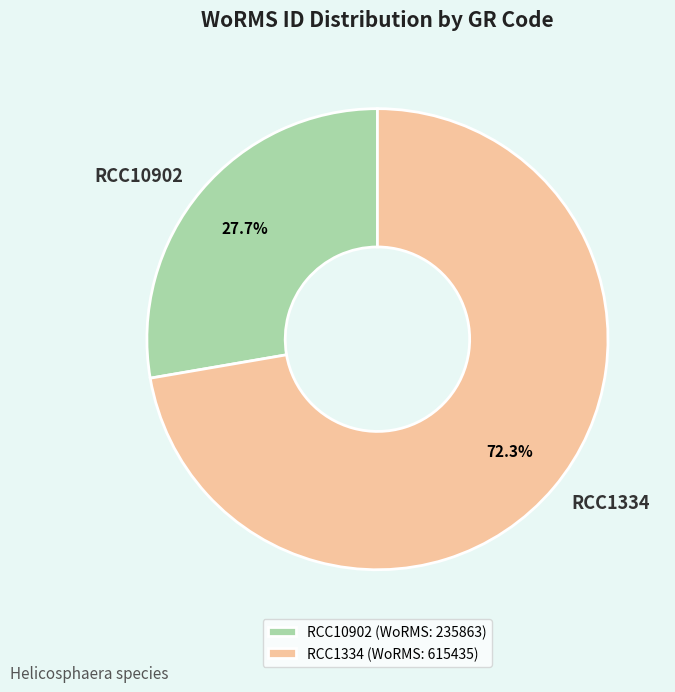

Combined, do RCC10902 and RCC1334 account for over 50%?

Yes